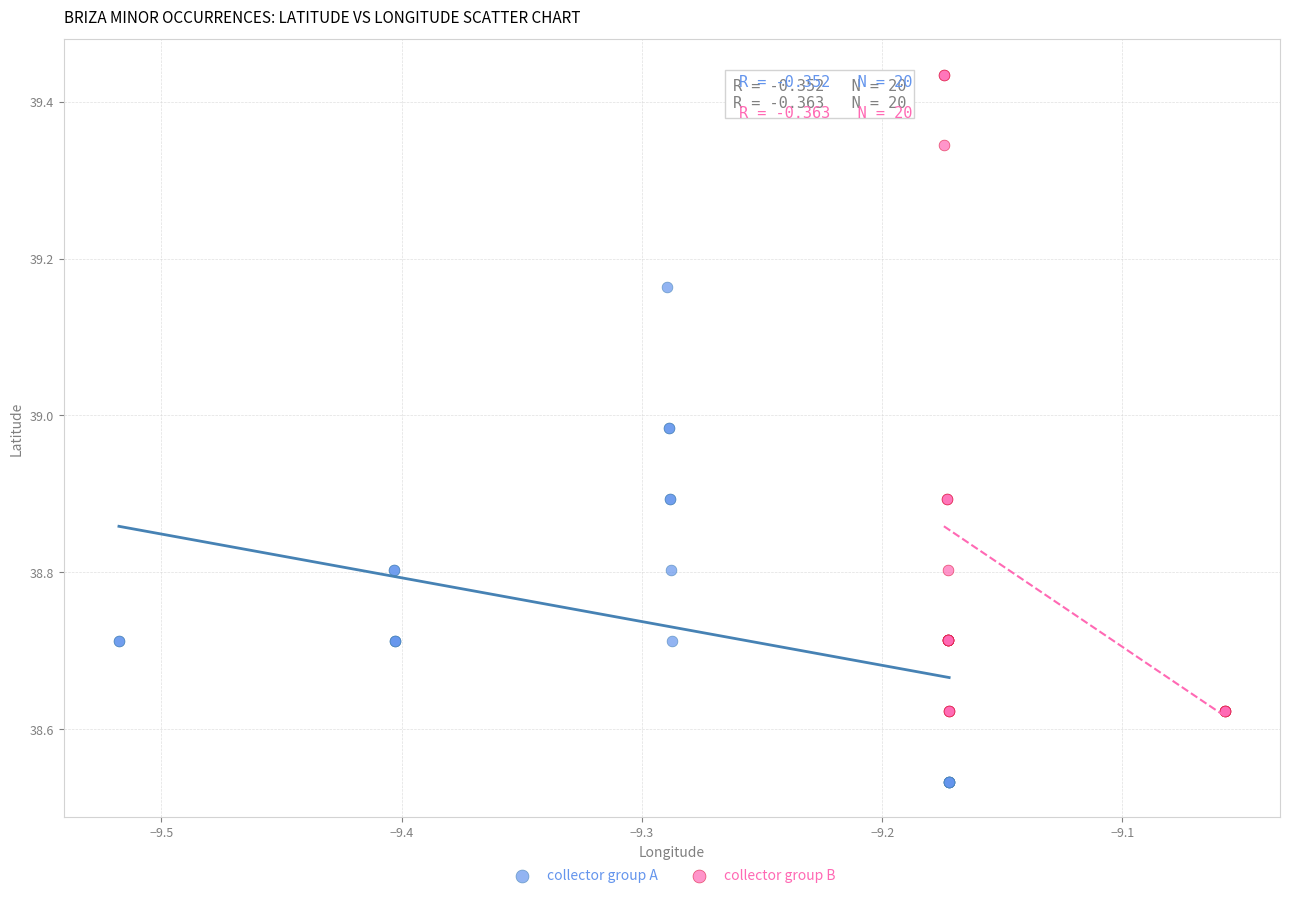

Which series contains the highest Y value?

collector group B